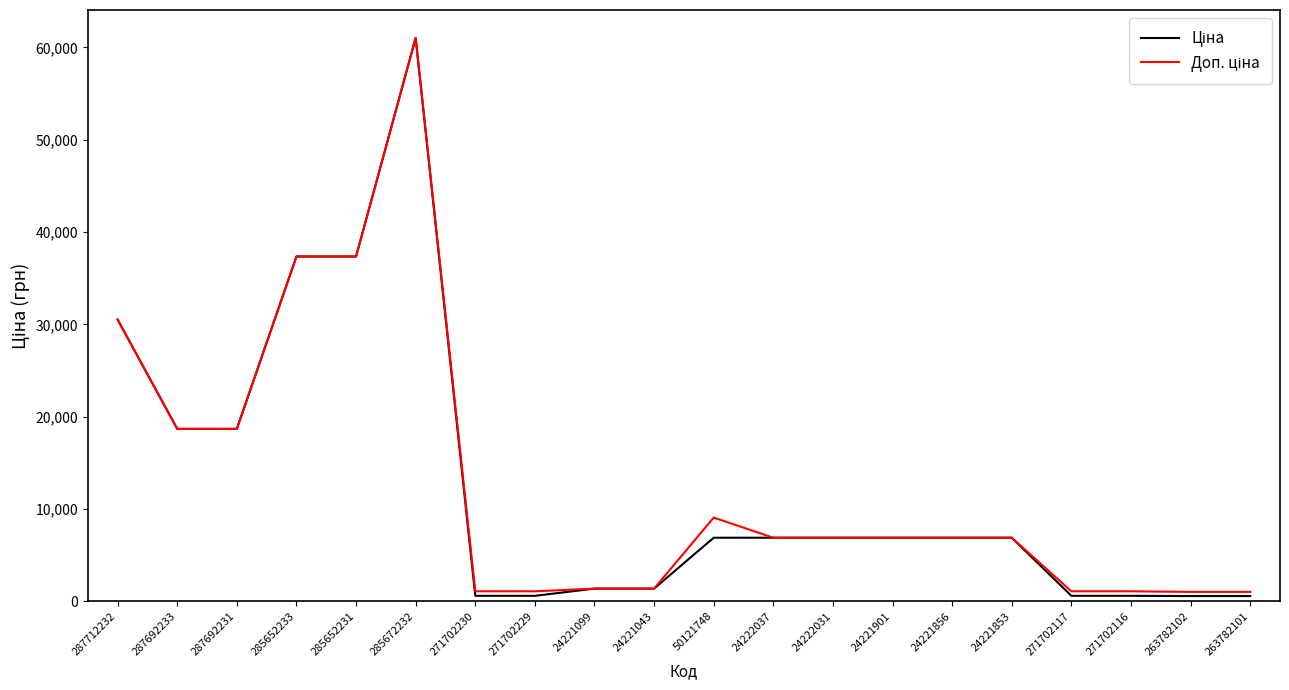

At which category is the sum across all series the highest?

285672232